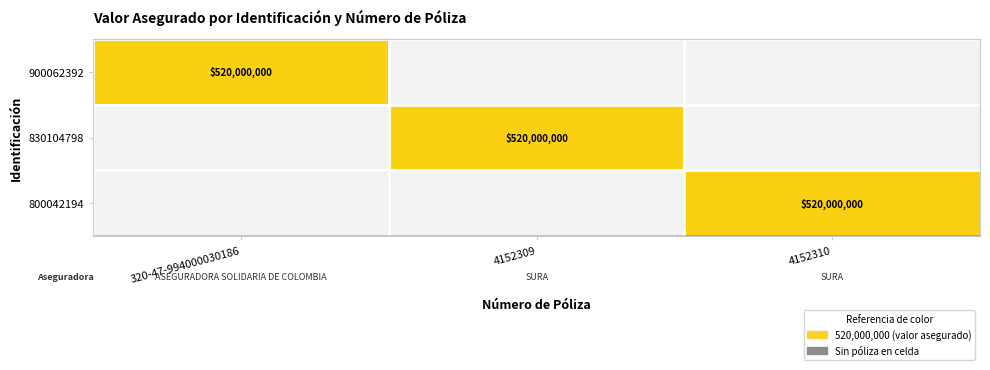

The value of 900062392 at 320-47-994000030186 is 520000000. True or false?

True